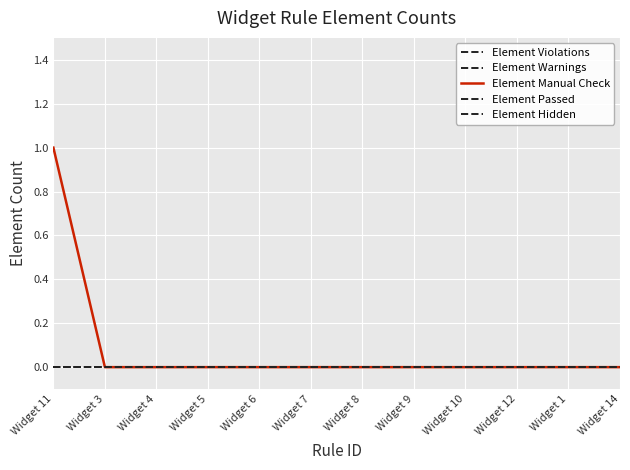

What is the maximum value shown in the chart?

1